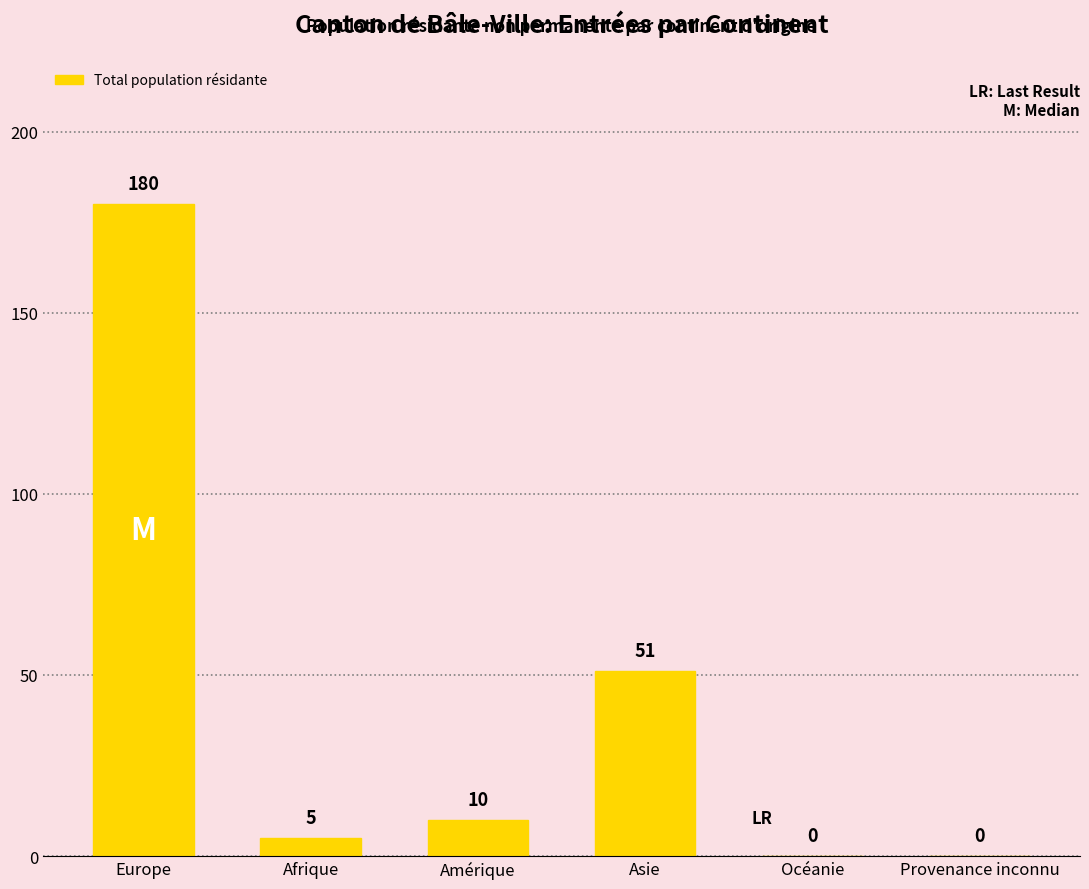

At which label is the value closest to 90?

Asie